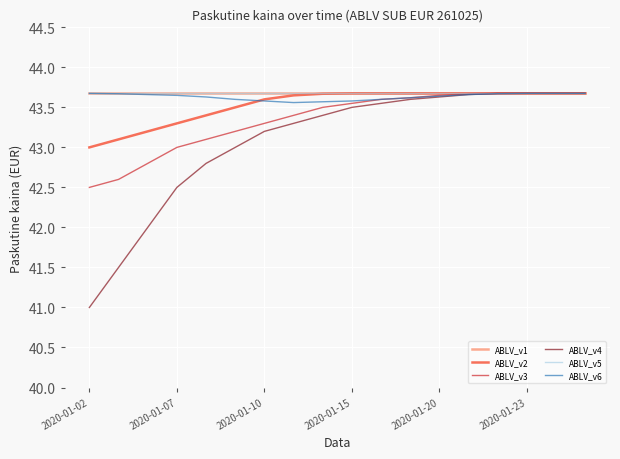

How many ABLV_v6 values are between 43 and 44?

18